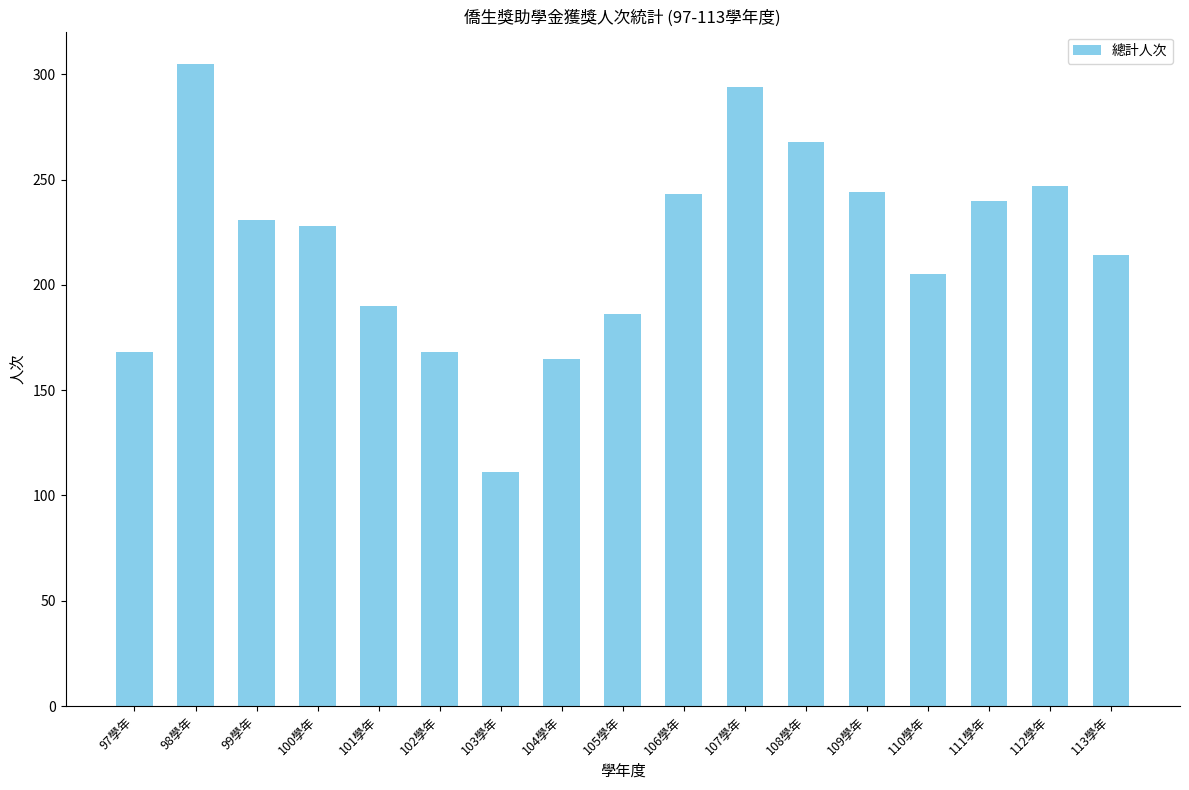

Count the number of data series in this chart.

1